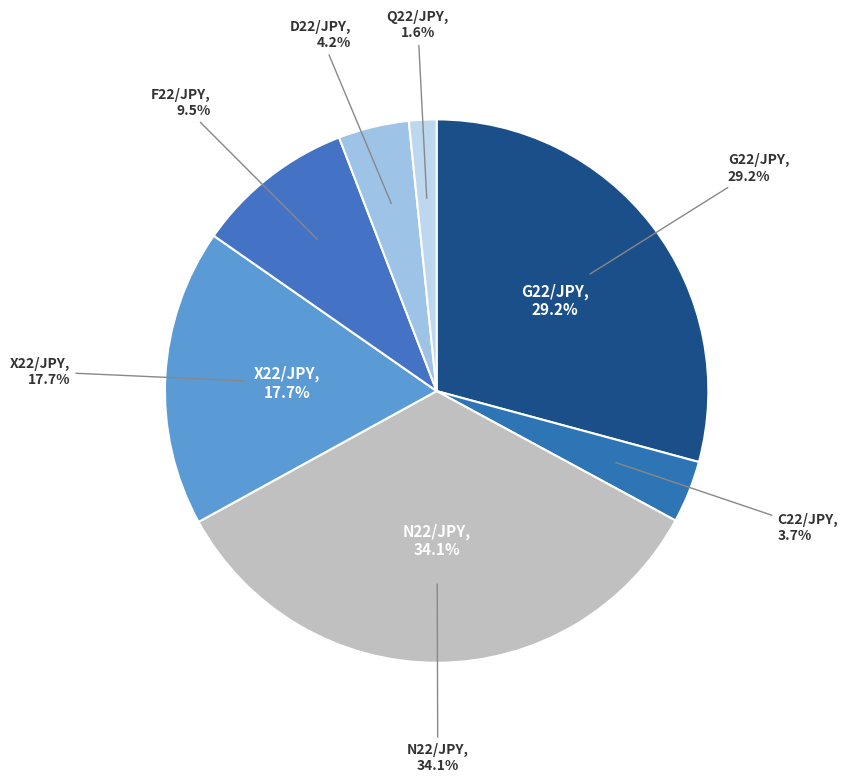

Which category has the smallest portion of the pie?

Q22/JPY